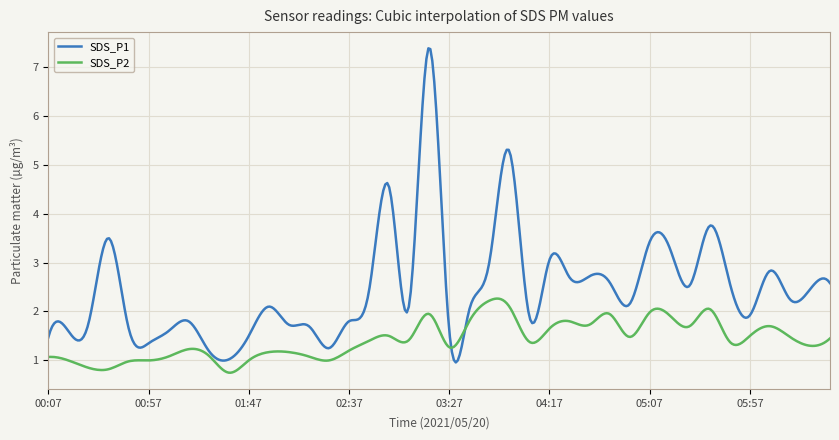

Which series has the widest spread of values?

SDS_P1